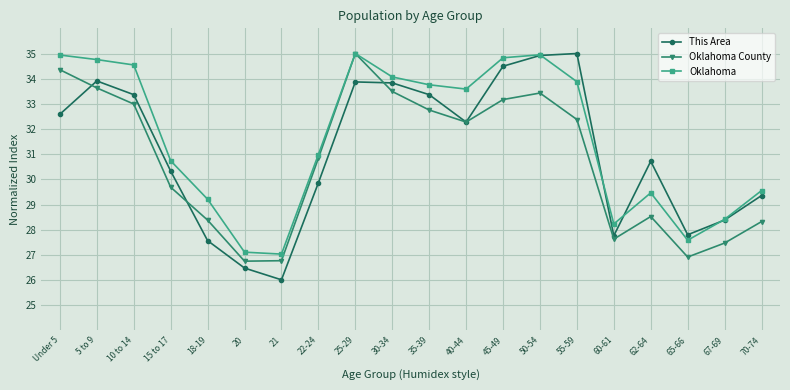

What is the difference between the highest and lowest values at 60-61?

0.6